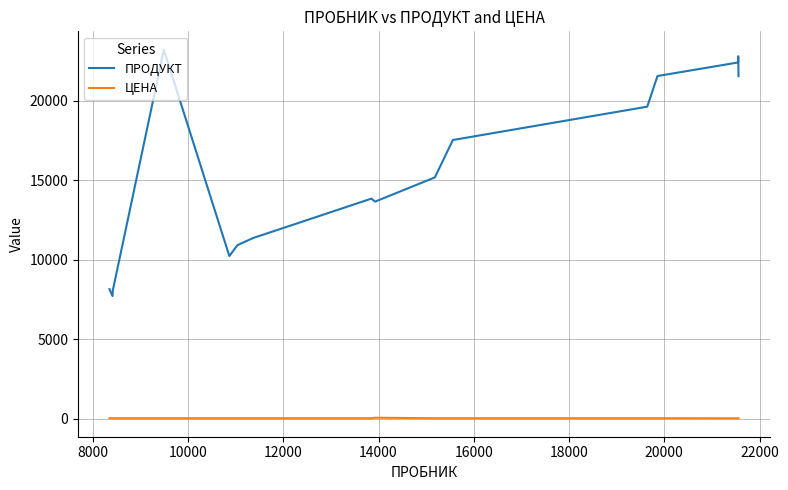

In ПРОДУКТ, how many points are lower than both neighbors (excluding endpoints)?

3